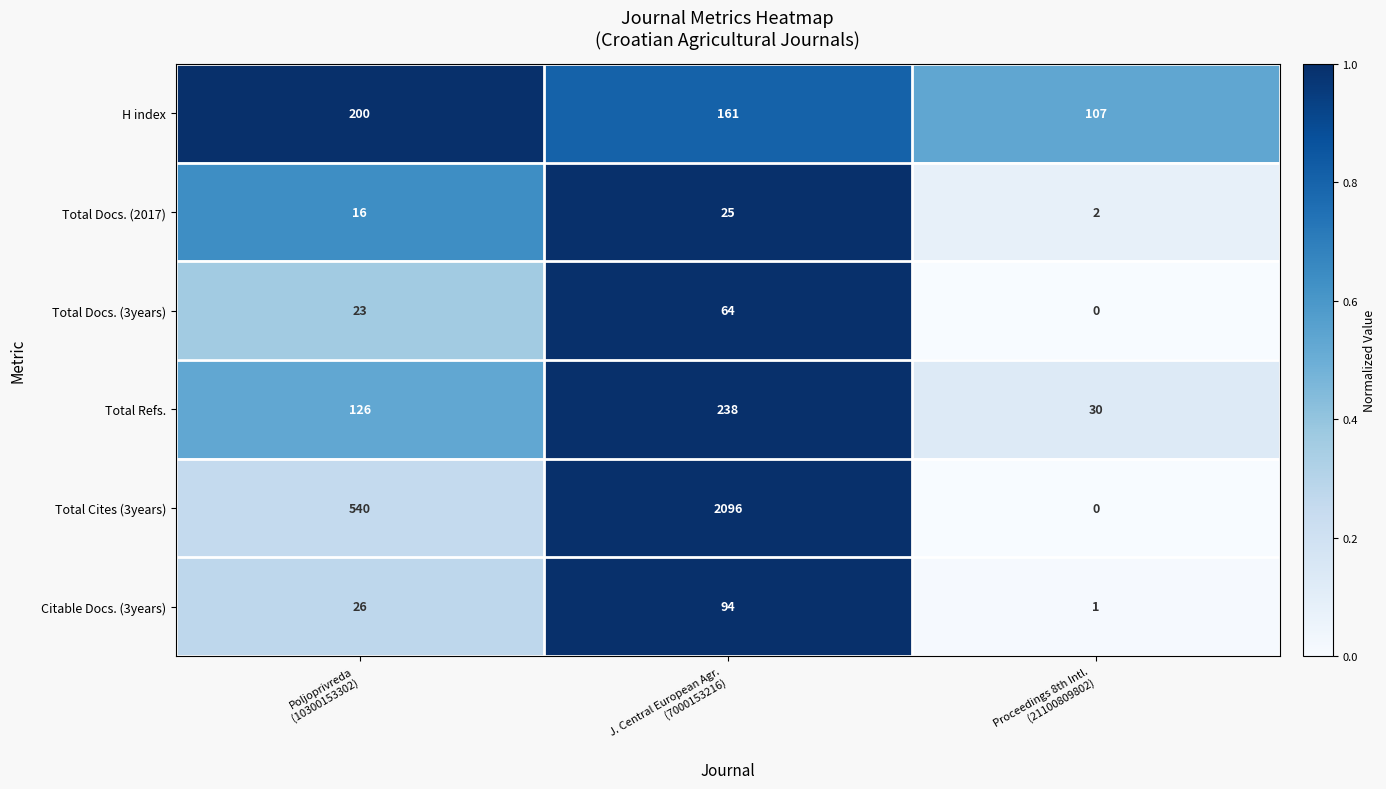

What is the maximum value shown in the chart?

2096